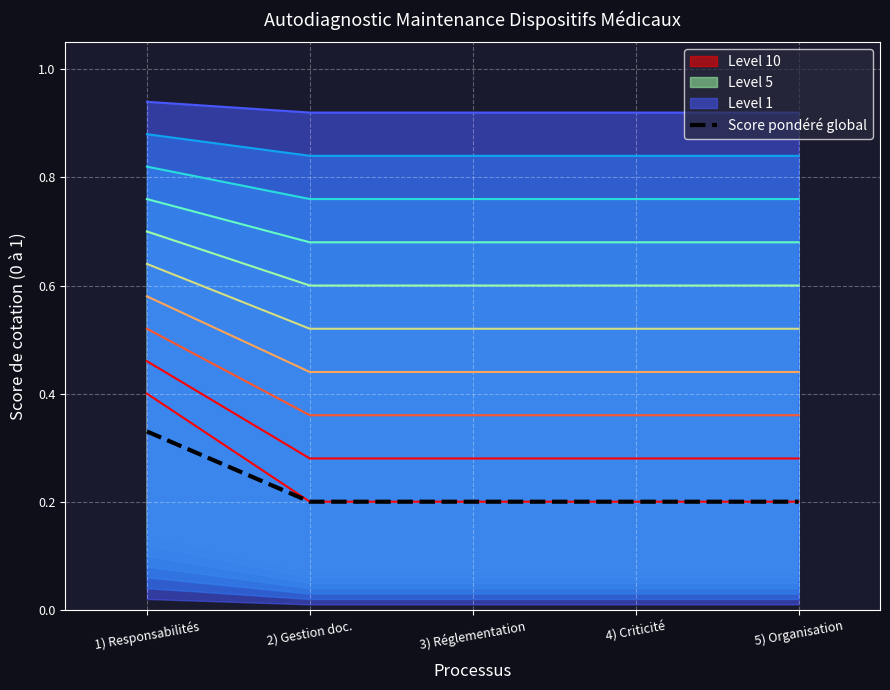

What is the value of the 1st point from the left?

0.3